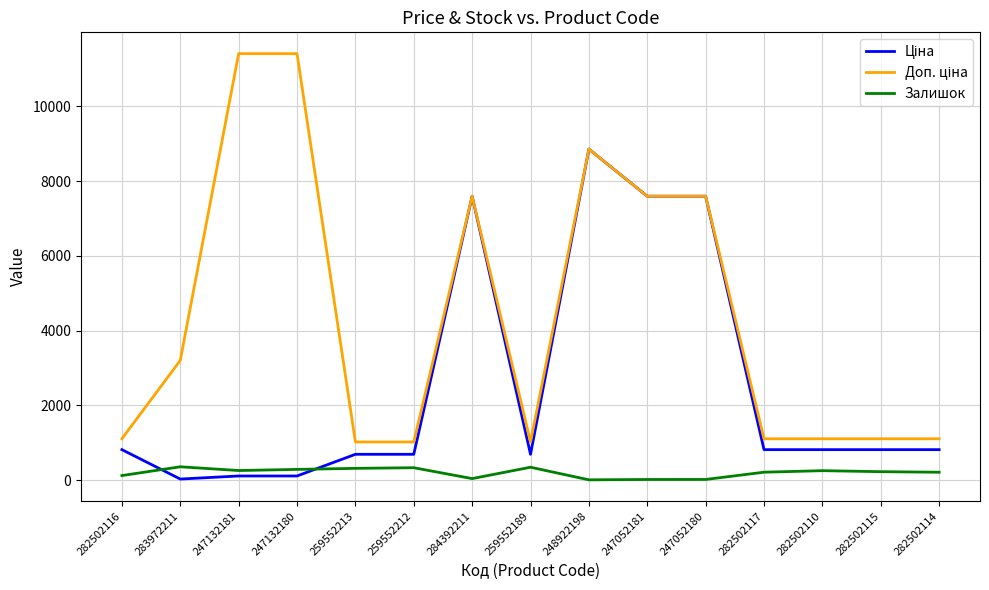

What is the total value across all series at 282502110?

2183.7